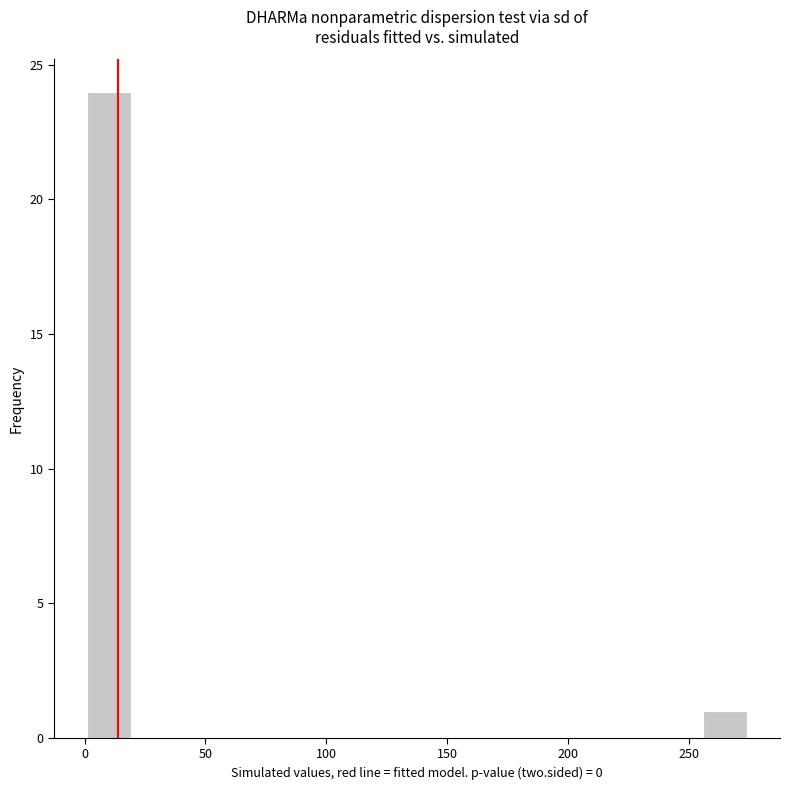

Read against the x-axis, roughly where is the centre of the tallest bar?

10